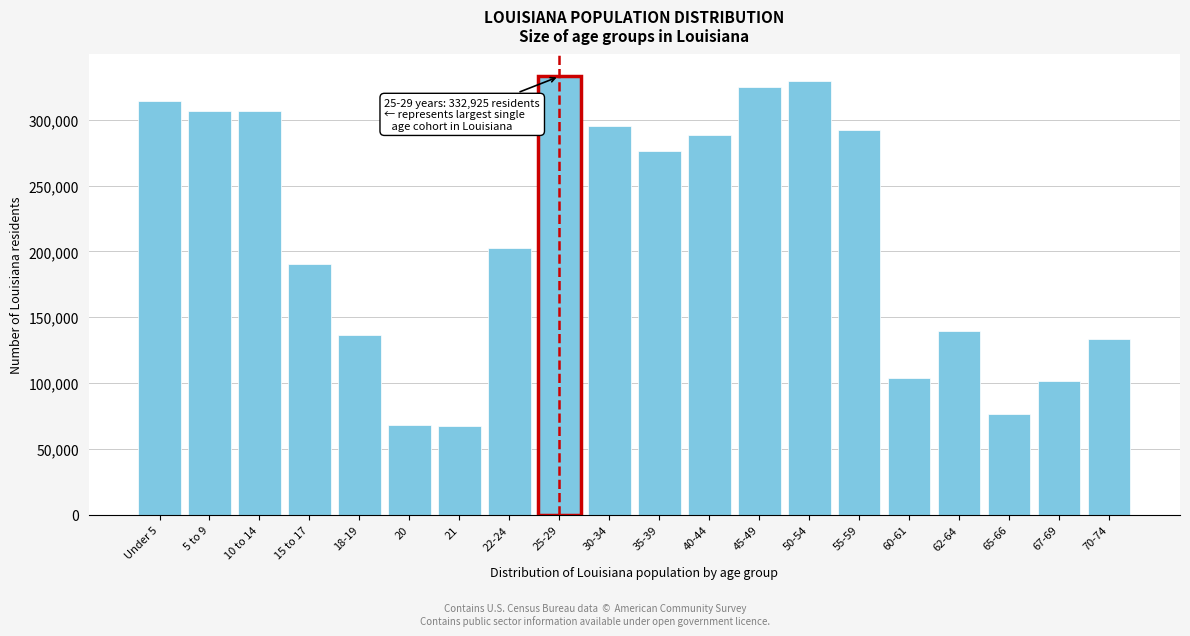

What is the difference between the second highest and minimum values?

261566